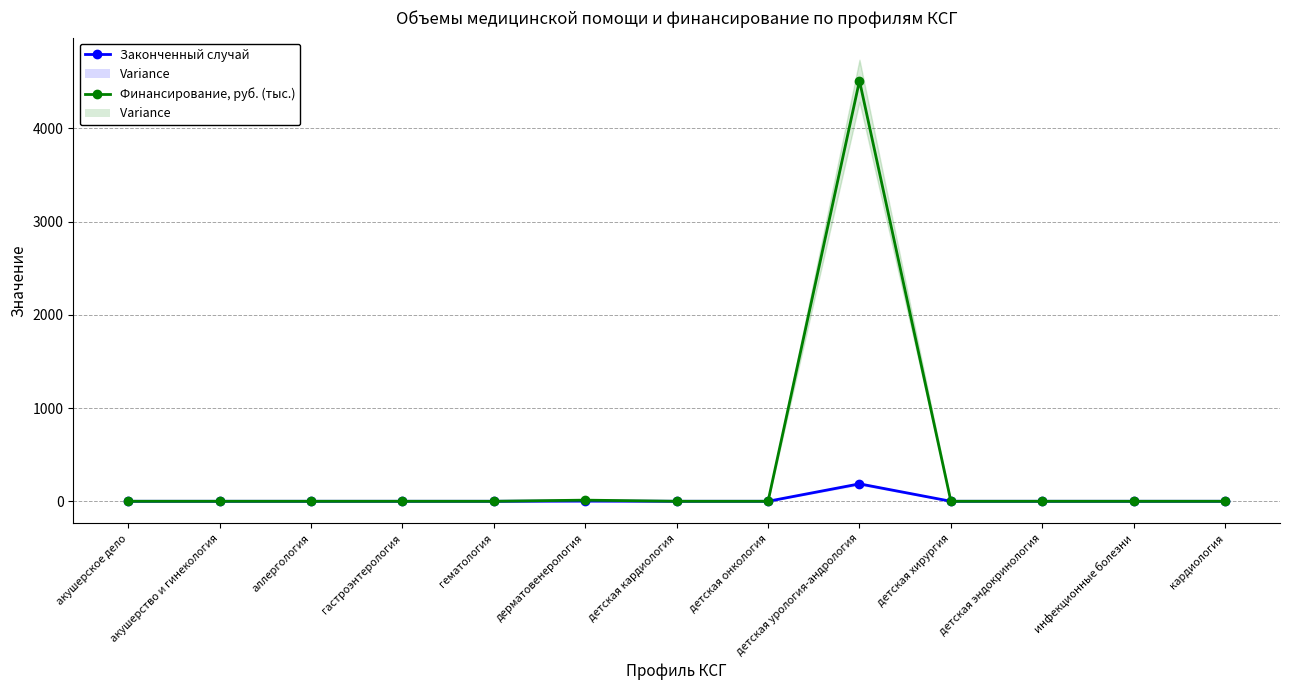

How many values in Законченный случай are above zero?

2